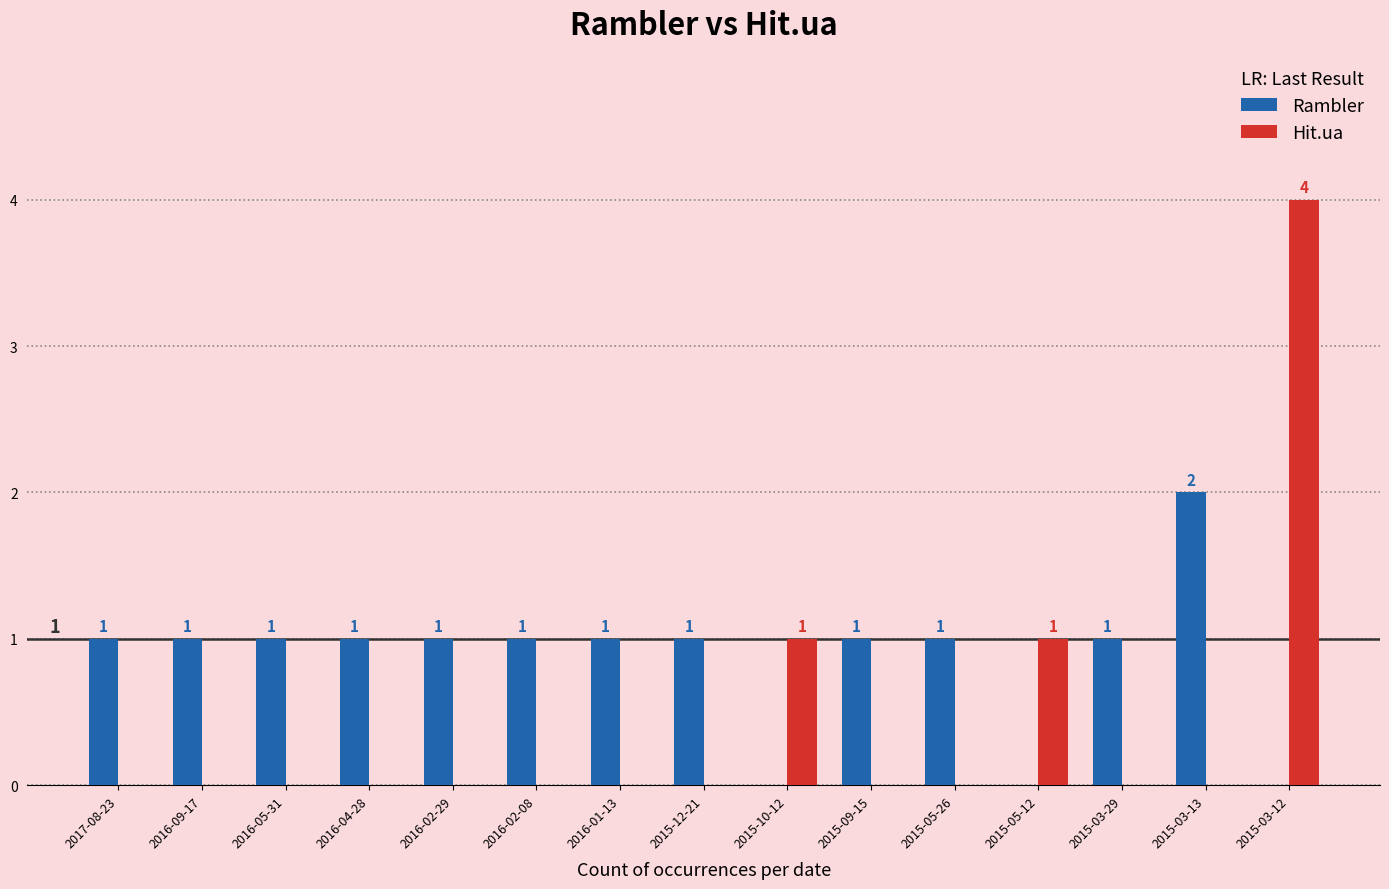

Are the bars grouped side by side (vs. stacked)?

Yes